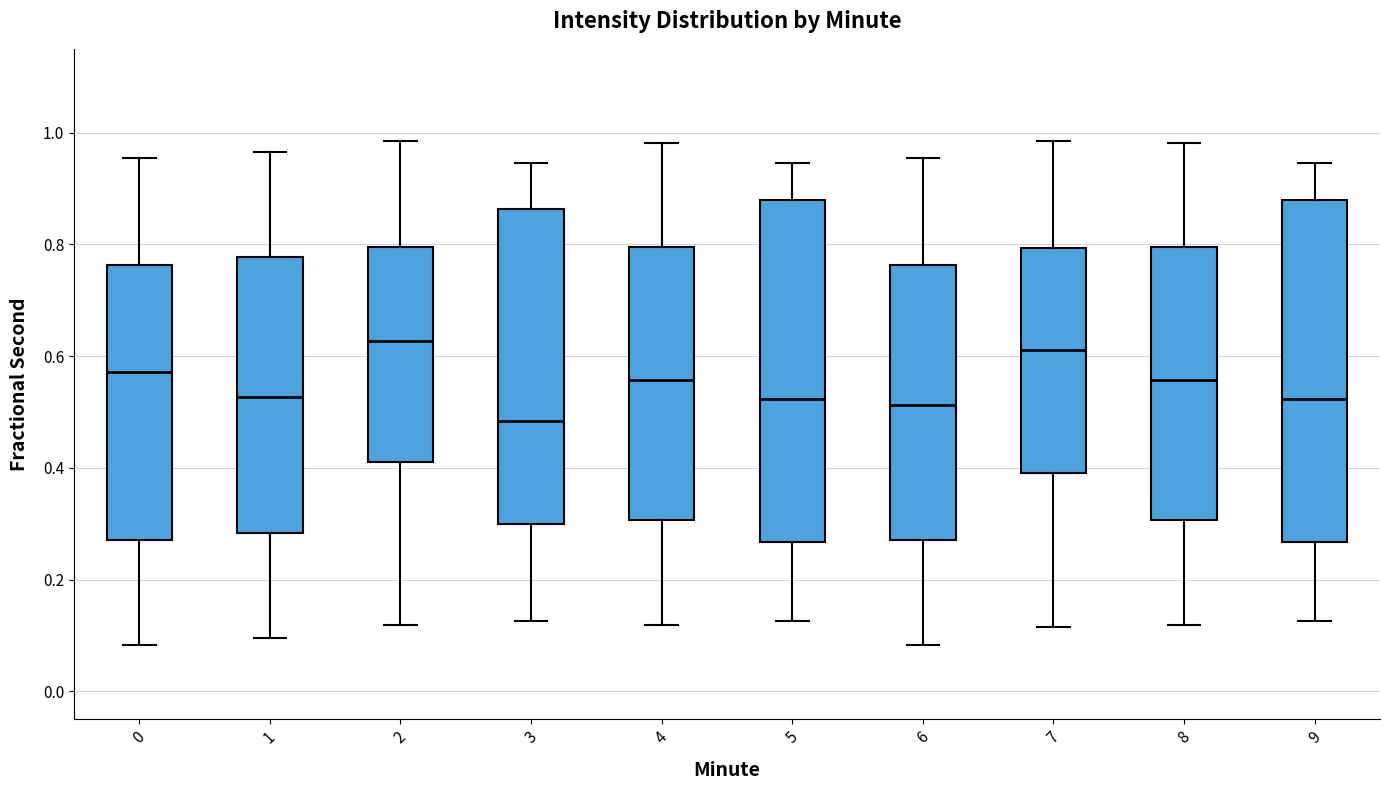

Reading left to right, read every box against the y-axis: the position of its median line, the range the box covers, and the ends of its whiskers. The values are not printed on the chart, so give them approximately, as read against the axis.

0: median 0.58, box 0.28 to 0.76, whiskers 0.08 to 0.96
1: median 0.52, box 0.28 to 0.78, whiskers 0.10 to 0.96
2: median 0.62, box 0.40 to 0.80, whiskers 0.12 to 0.98
3: median 0.48, box 0.30 to 0.86, whiskers 0.12 to 0.94
4: median 0.56, box 0.30 to 0.80, whiskers 0.12 to 0.98
5: median 0.52, box 0.26 to 0.88, whiskers 0.12 to 0.94
6: median 0.52, box 0.28 to 0.76, whiskers 0.08 to 0.96
7: median 0.62, box 0.40 to 0.80, whiskers 0.12 to 0.98
8: median 0.56, box 0.30 to 0.80, whiskers 0.12 to 0.98
9: median 0.52, box 0.26 to 0.88, whiskers 0.12 to 0.94